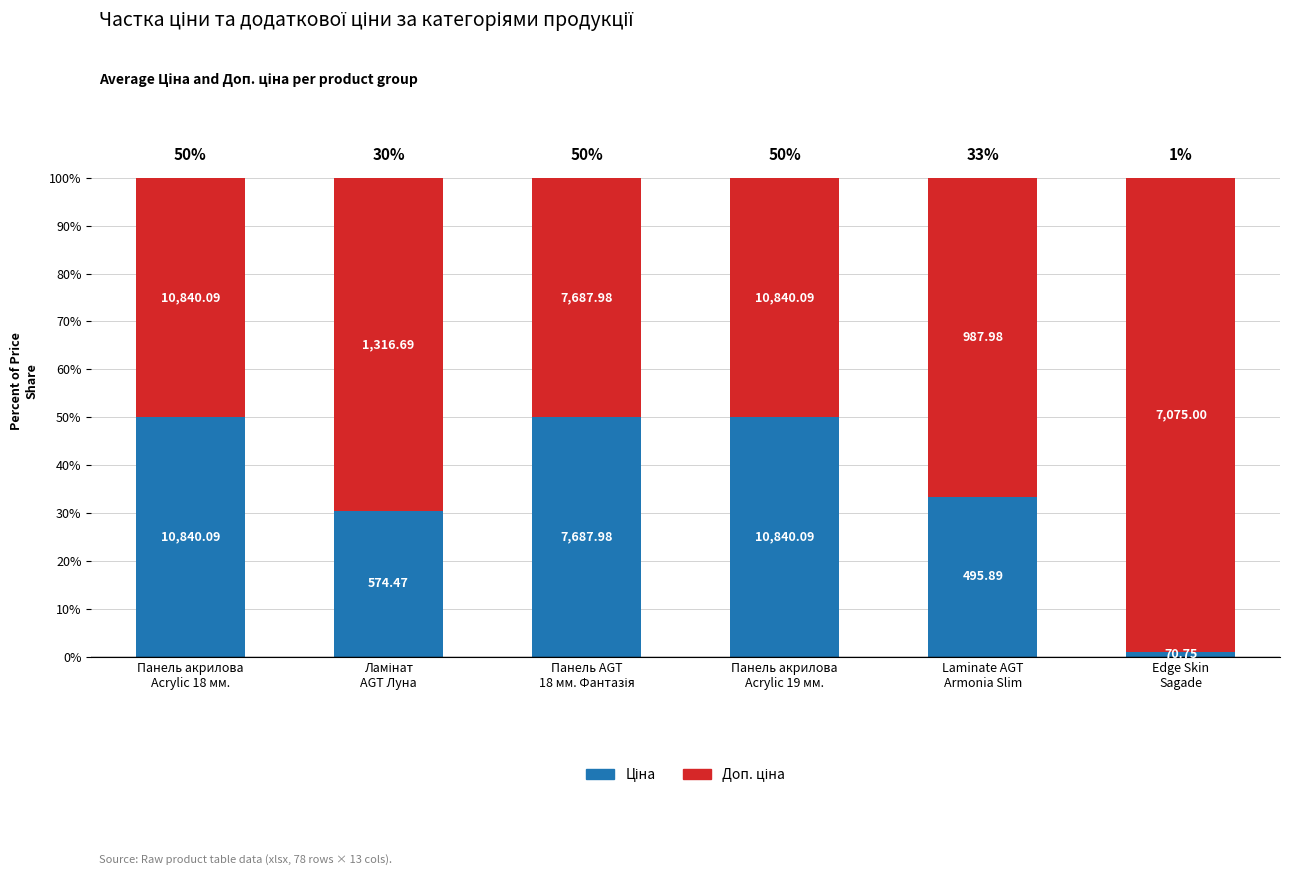

At which label does Ціна reach its minimum?

Edge Skin
Sagade